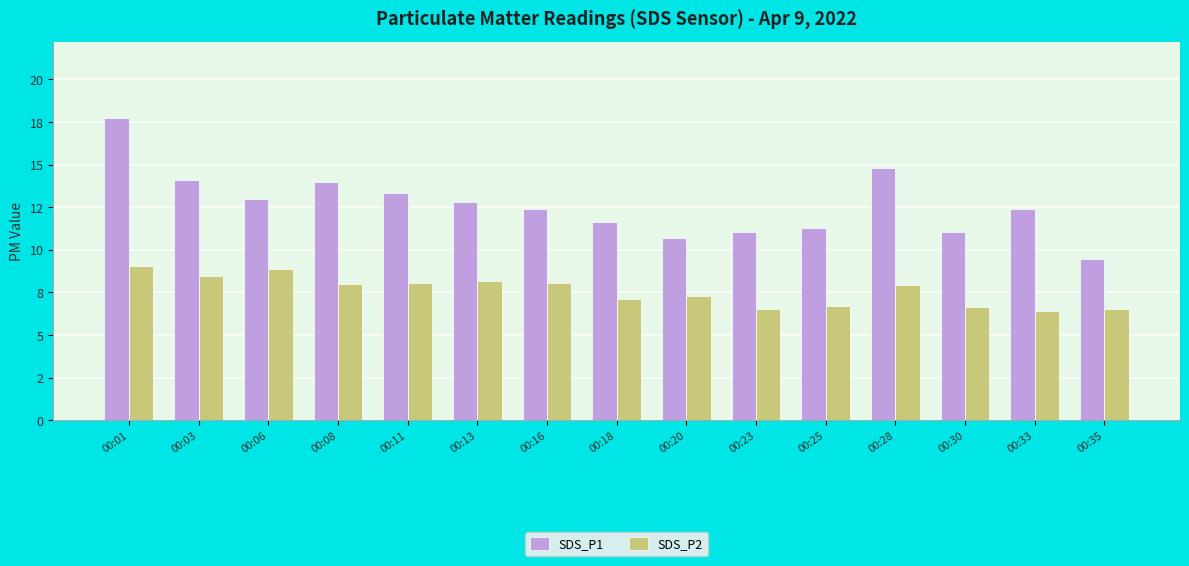

Reading left to right, what are all the values shown in this chart?

SDS_P1: 17.8	14.1	13.0	14.0	13.3	12.8	12.4	11.7	10.7	11.1	11.3	14.8	11.1	12.4	9.4
SDS_P2: 9.0	8.4	8.9	8.0	8.1	8.2	8.1	7.1	7.3	6.5	6.7	7.9	6.7	6.4	6.5